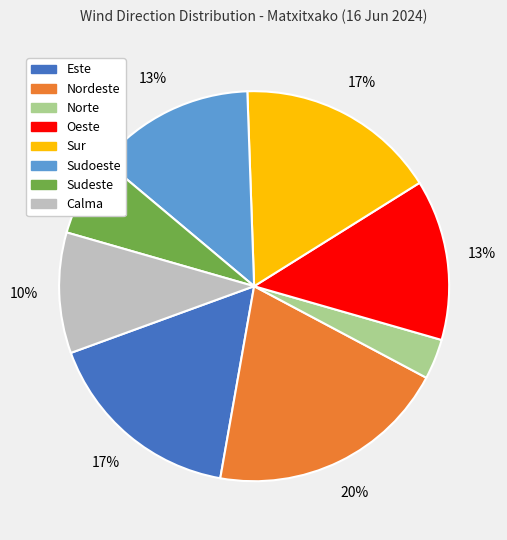

What percentage is the Nordeste slice, to the nearest percent?

20%